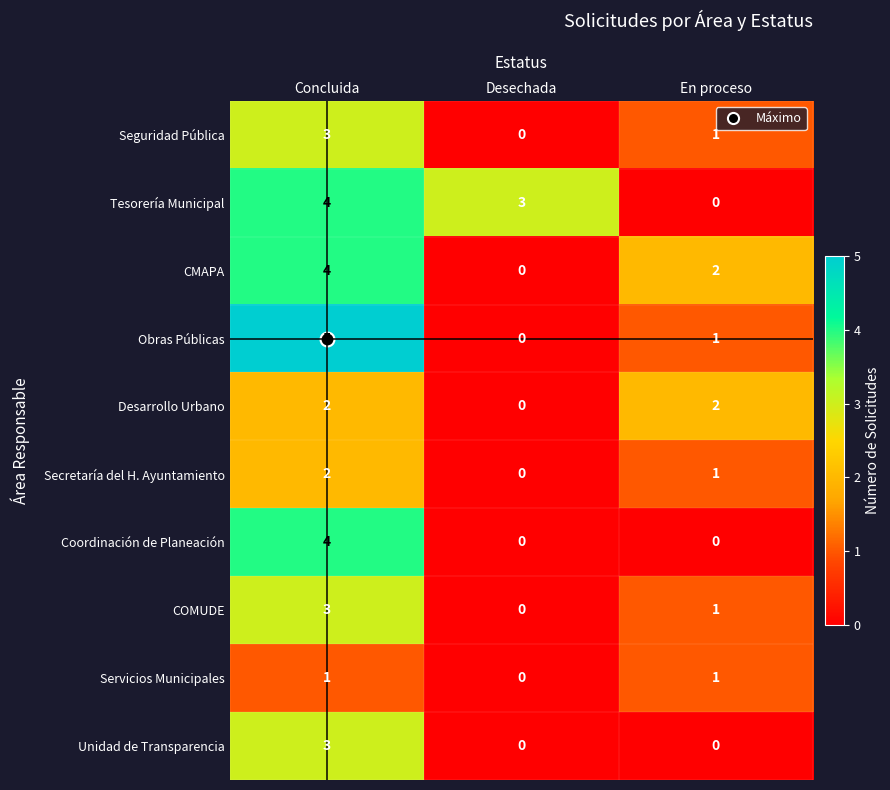

How many series are shown in this chart?

10